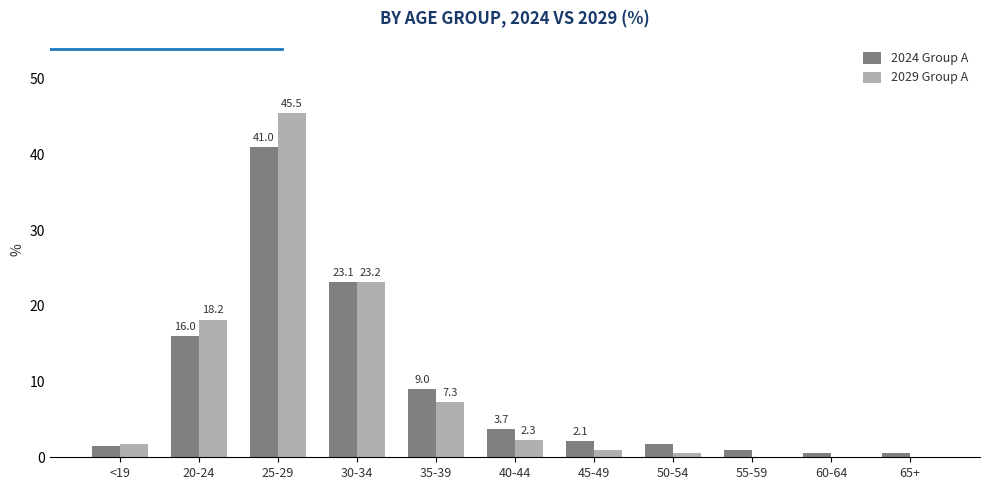

At which label does 2024 Group A reach its peak?

25-29